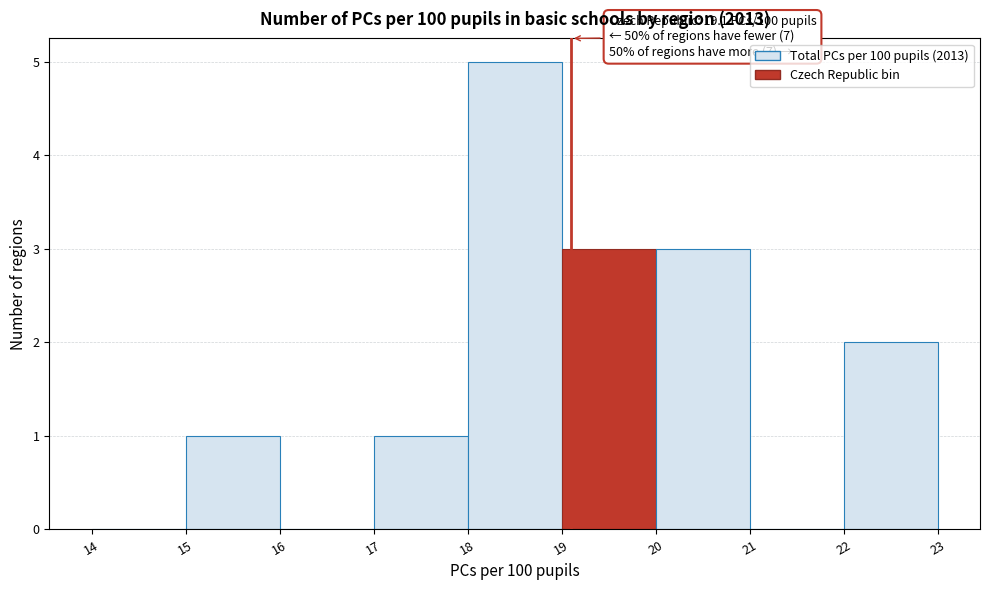

Which range on the x-axis has the tallest bar?

18 to 19